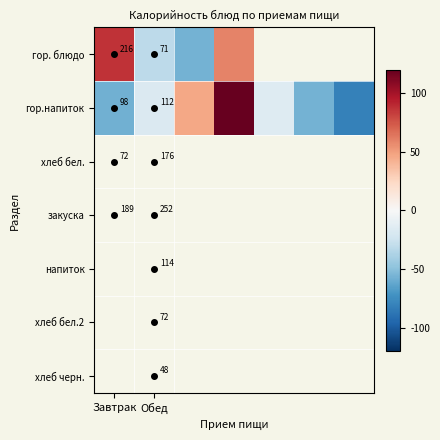

How many values in the гор.напиток series are below -17?

4